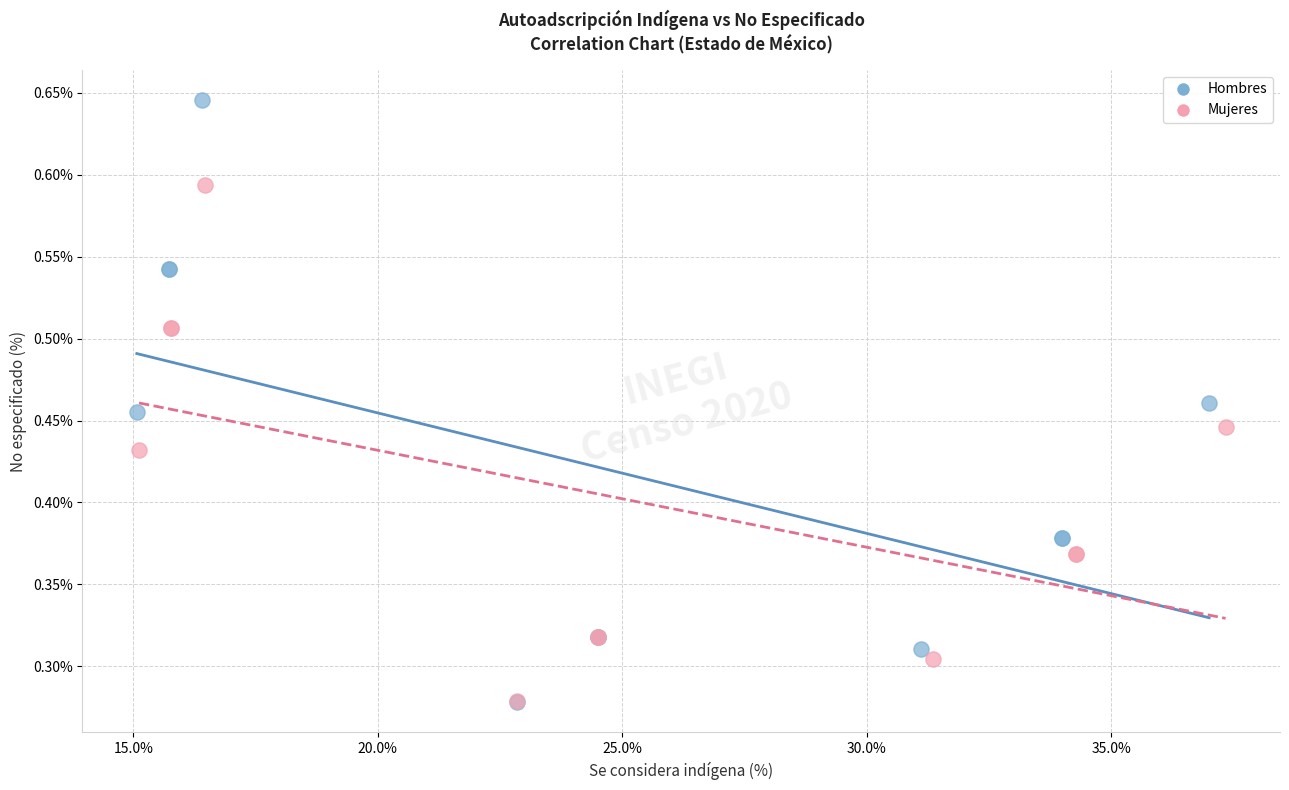

Which series has the largest Y range (max minus min)?

Hombres